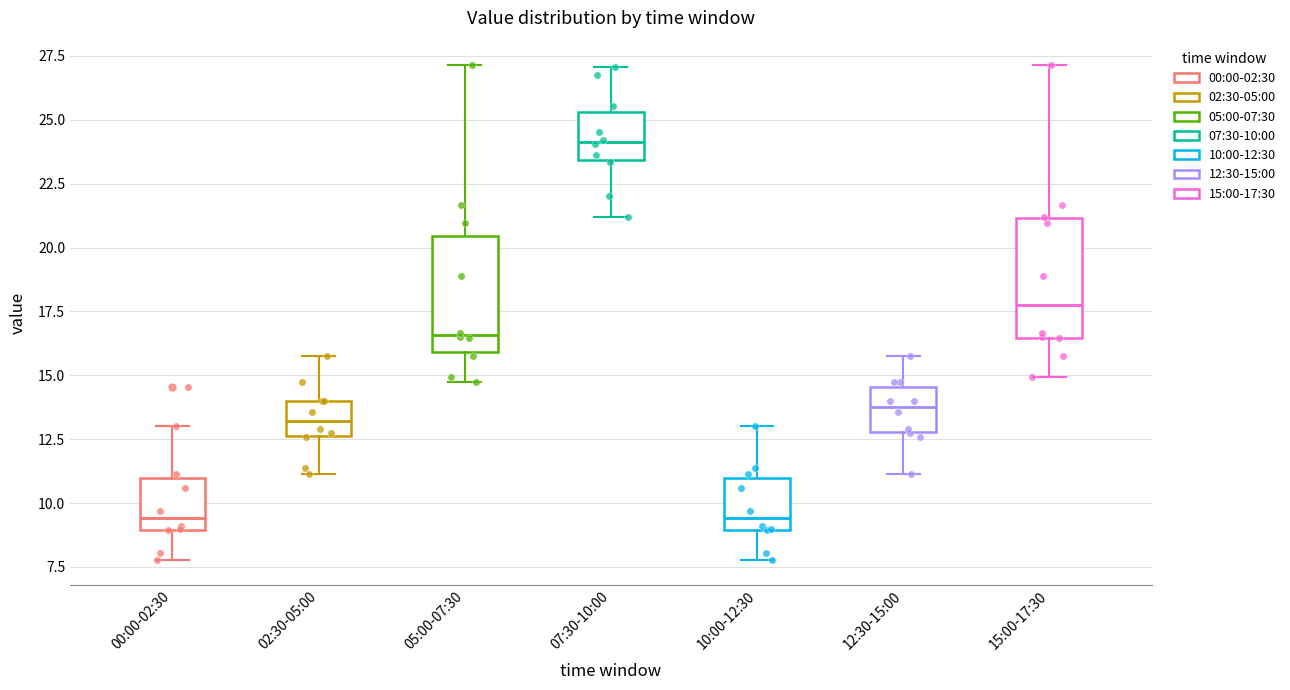

Reading left to right, read every box against the y-axis: the position of its median line, the range the box covers, and the ends of its whiskers. The values are not printed on the chart, so give them approximately, as read against the axis.

00:00-02:30: median 9.5, box 9.0 to 11.0, whiskers 8.0 to 13.0
02:30-05:00: median 13.0, box 12.5 to 14.0, whiskers 11.0 to 16.0
05:00-07:30: median 16.5, box 16.0 to 20.5, whiskers 14.5 to 27.0
07:30-10:00: median 24.0, box 23.5 to 25.5, whiskers 21.0 to 27.0
10:00-12:30: median 9.5, box 9.0 to 11.0, whiskers 8.0 to 13.0
12:30-15:00: median 14.0, box 13.0 to 14.5, whiskers 11.0 to 16.0
15:00-17:30: median 18.0, box 16.5 to 21.0, whiskers 15.0 to 27.0